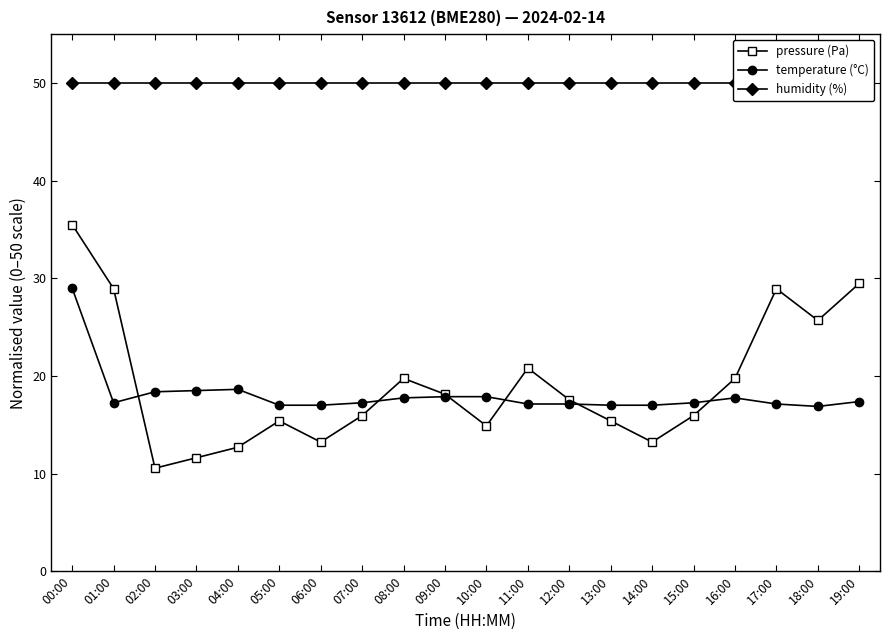

Reading right to left, extract all data points from this chart.

pressure (Pa): 29.5	25.7	28.9	19.7	15.9	13.2	15.4	17.6	20.8	14.9	18.1	19.7	15.9	13.2	15.4	12.7	11.6	10.6	28.9	35.5
temperature (°C): 17.4	16.9	17.1	17.8	17.2	17.0	17.0	17.1	17.1	17.9	17.9	17.8	17.2	17.0	17.0	18.6	18.5	18.4	17.2	29.0
humidity (%): 50.0	50.0	50.0	50.0	50.0	50.0	50.0	50.0	50.0	50.0	50.0	50.0	50.0	50.0	50.0	50.0	50.0	50.0	50.0	50.0